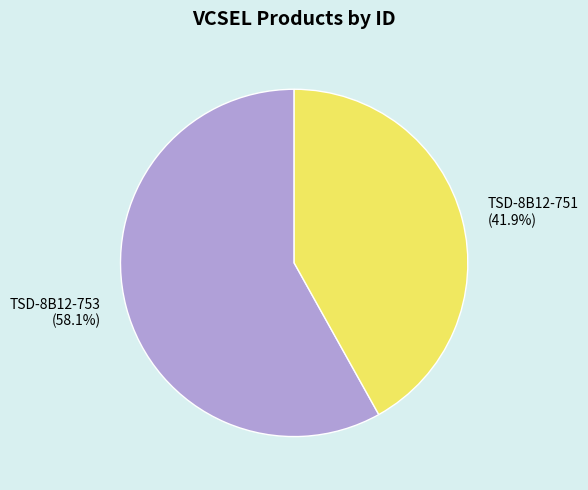

To the nearest percent, what is the average slice percentage?

50%